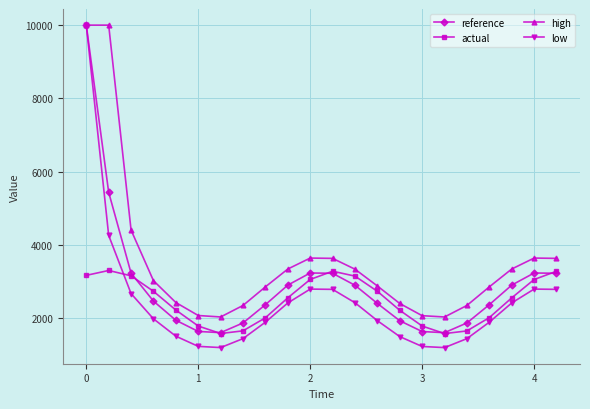

What is the greatest value displayed?

10000.0